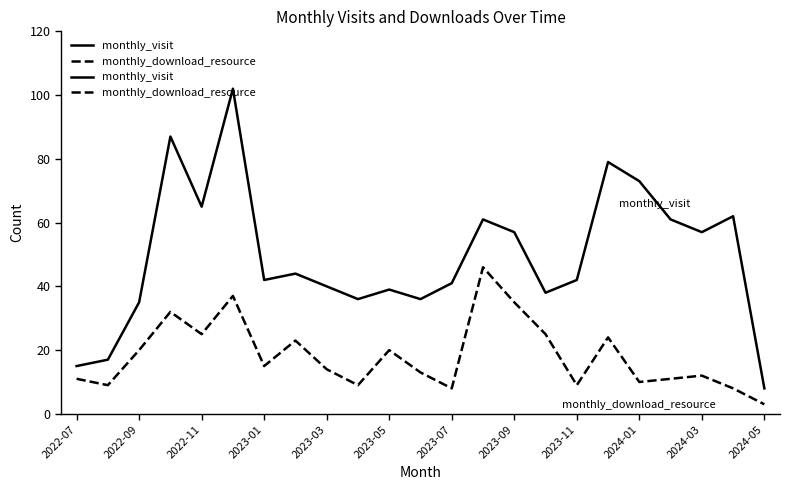

What is the minimum value shown in the chart?

3